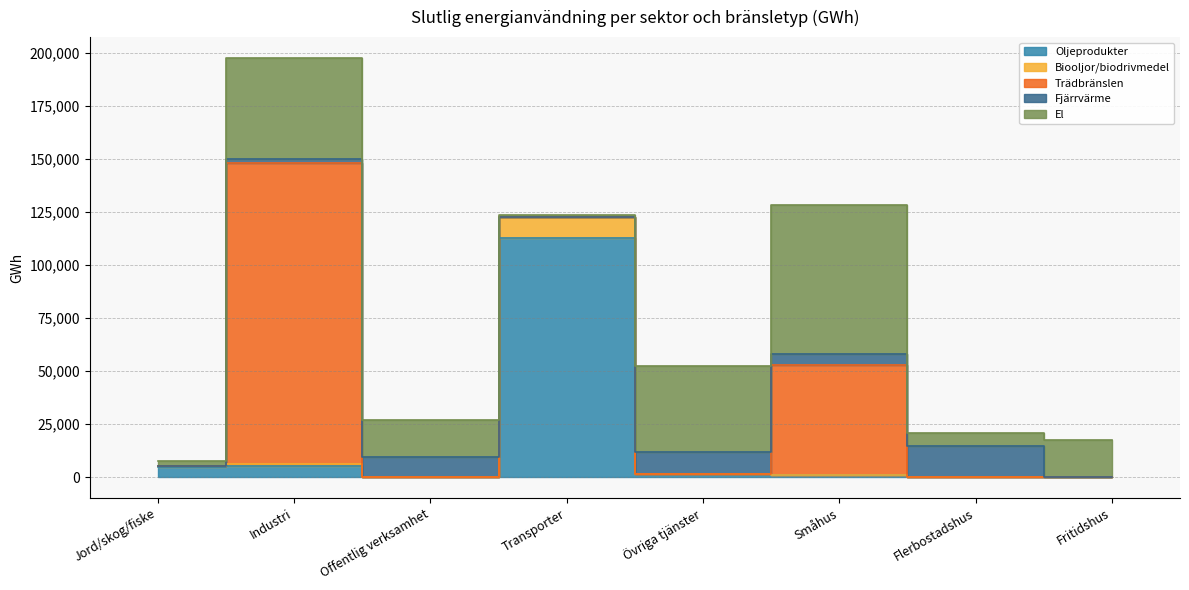

What is the difference between the highest and lowest values at Jord/skog/fiske?

4618.5